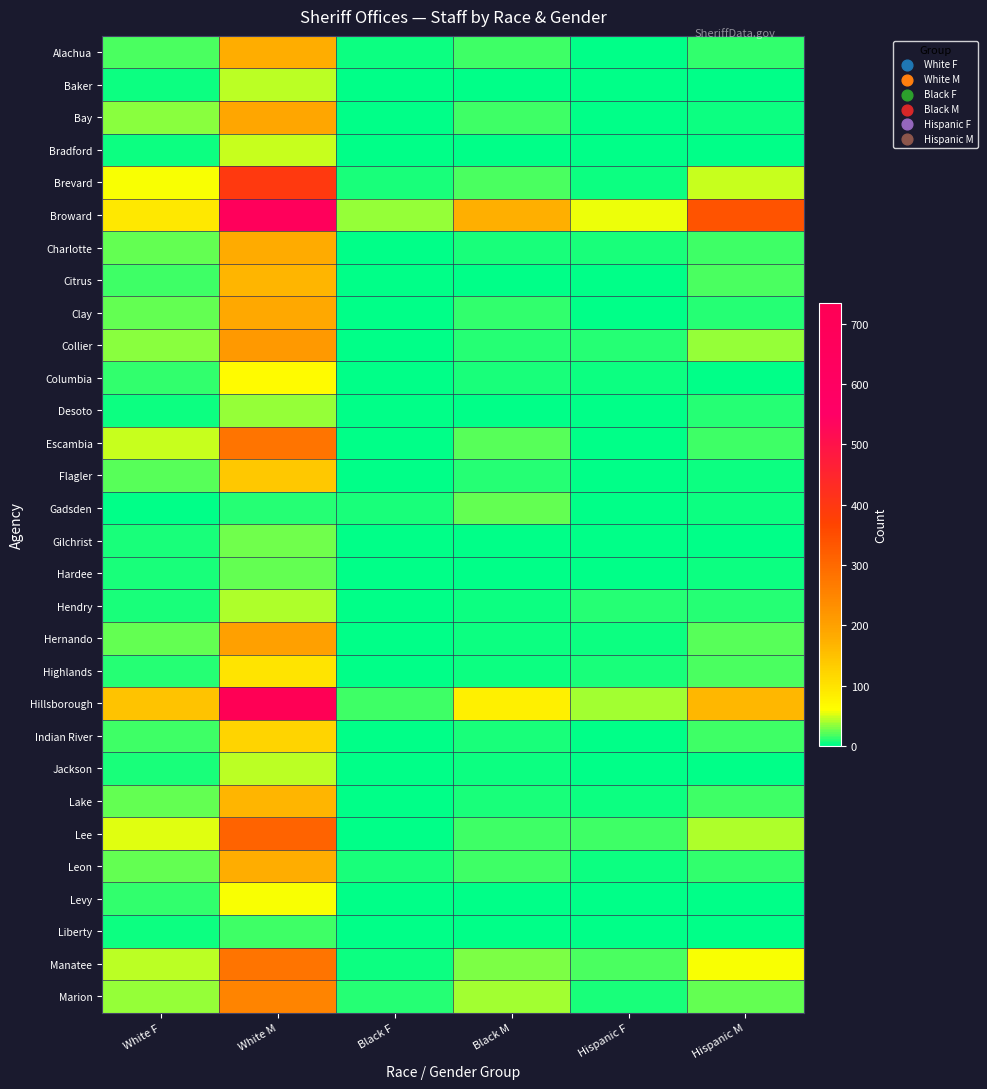

Reading left to right, extract all data points from this chart.

Alachua: White F=20	White M=180	Black F=3	Black M=16	Hispanic F=2	Hispanic M=12
Baker: White F=4	White M=45	Black F=0	Black M=2	Hispanic F=0	Hispanic M=2
Bay: White F=34	White M=191	Black F=2	Black M=16	Hispanic F=0	Hispanic M=5
Bradford: White F=5	White M=48	Black F=1	Black M=2	Hispanic F=0	Hispanic M=1
Brevard: White F=60	White M=394	Black F=8	Black M=20	Hispanic F=5	Hispanic M=46
Broward: White F=93	White M=665	Black F=35	Black M=176	Hispanic F=57	Hispanic M=339
Charlotte: White F=23	White M=182	Black F=0	Black M=8	Hispanic F=6	Hispanic M=17
Citrus: White F=16	White M=167	Black F=0	Black M=2	Hispanic F=1	Hispanic M=20
Clay: White F=24	White M=188	Black F=0	Black M=13	Hispanic F=1	Hispanic M=11
Collier: White F=33	White M=213	Black F=1	Black M=11	Hispanic F=10	Hispanic M=35
Columbia: White F=12	White M=64	Black F=0	Black M=6	Hispanic F=3	Hispanic M=1
Desoto: White F=3	White M=35	Black F=0	Black M=1	Hispanic F=1	Hispanic M=11
Escambia: White F=47	White M=281	Black F=2	Black M=21	Hispanic F=2	Hispanic M=15
Flagler: White F=21	White M=140	Black F=2	Black M=11	Hispanic F=1	Hispanic M=5
Gadsden: White F=1	White M=11	Black F=7	Black M=23	Hispanic F=0	Hispanic M=3
Gilchrist: White F=6	White M=26	Black F=0	Black M=1	Hispanic F=0	Hispanic M=0
Hardee: White F=7	White M=23	Black F=0	Black M=0	Hispanic F=1	Hispanic M=5
Hendry: White F=7	White M=42	Black F=1	Black M=5	Hispanic F=9	Hispanic M=10
Hernando: White F=23	White M=201	Black F=0	Black M=4	Hispanic F=4	Hispanic M=21
Highlands: White F=9	White M=100	Black F=1	Black M=3	Hispanic F=8	Hispanic M=19
Hillsborough: White F=147	White M=735	Black F=17	Black M=81	Hispanic F=38	Hispanic M=166
Indian River: White F=16	White M=123	Black F=0	Black M=7	Hispanic F=2	Hispanic M=17
Jackson: White F=6	White M=45	Black F=0	Black M=4	Hispanic F=0	Hispanic M=1
Lake: White F=24	White M=169	Black F=2	Black M=6	Hispanic F=4	Hispanic M=15
Lee: White F=54	White M=312	Black F=1	Black M=16	Hispanic F=16	Hispanic M=41
Leon: White F=25	White M=179	Black F=7	Black M=16	Hispanic F=3	Hispanic M=12
Levy: White F=13	White M=60	Black F=0	Black M=1	Hispanic F=0	Hispanic M=2
Liberty: White F=3	White M=17	Black F=0	Black M=1	Hispanic F=0	Hispanic M=0
Manatee: White F=45	White M=280	Black F=5	Black M=30	Hispanic F=20	Hispanic M=60
Marion: White F=35	White M=250	Black F=10	Black M=40	Hispanic F=8	Hispanic M=25